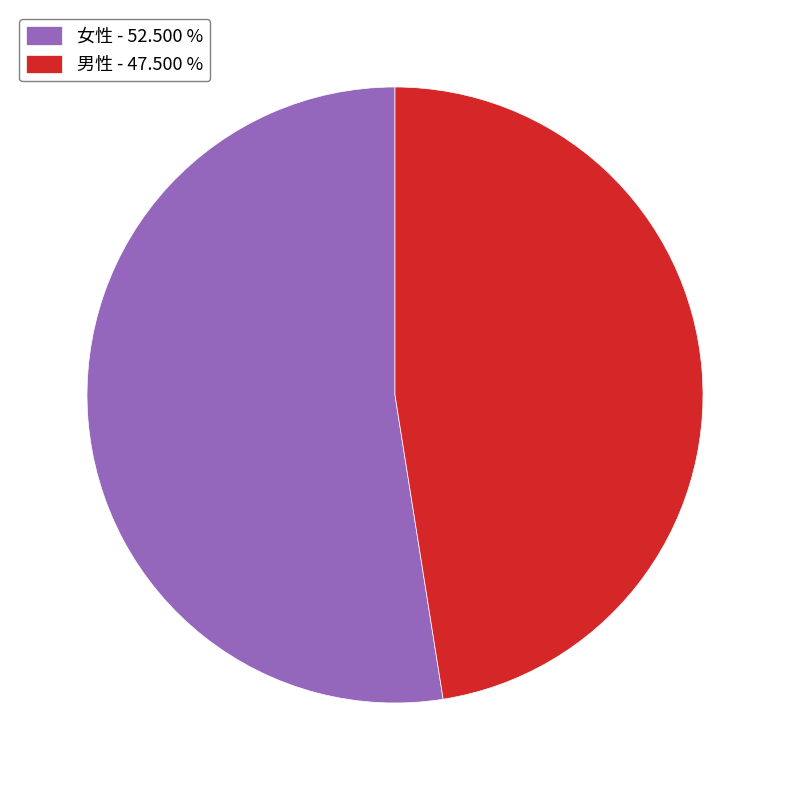

Does 女性 - 52.500 % represent more than half of the total?

Yes